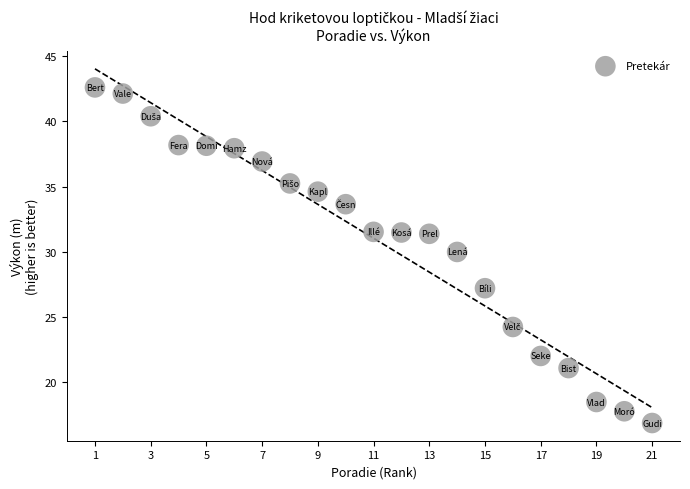

What is the range of X values (max minus min)?

20.0